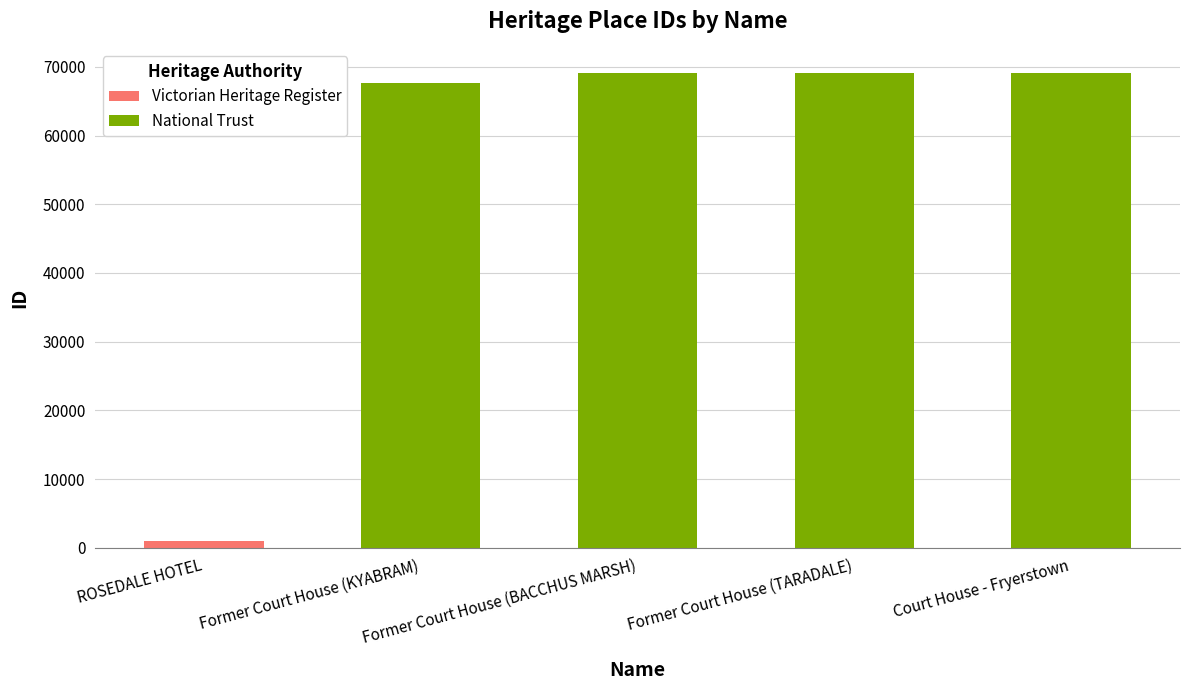

What is the difference between the maximum and minimum values in the National Trust series?

1487